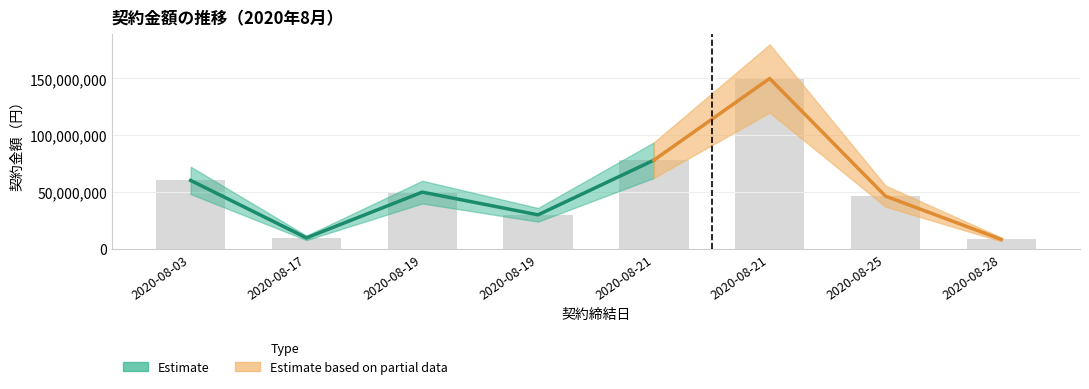

What is the difference between the second highest and second lowest values?

68417695